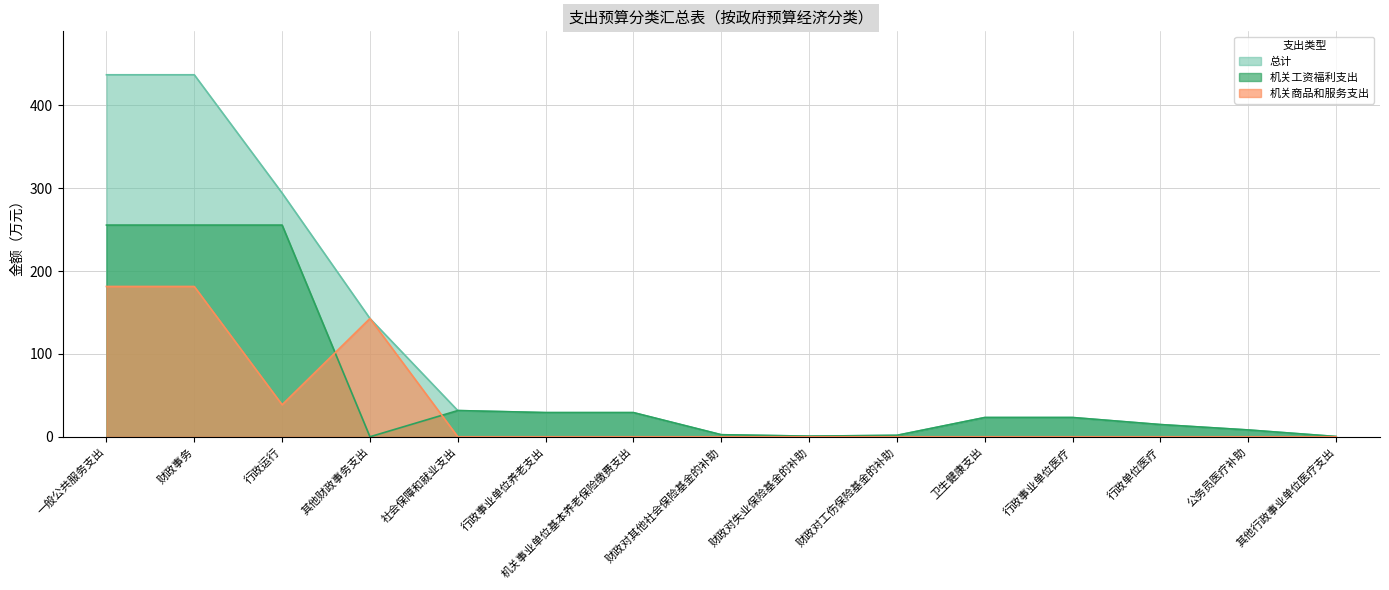

True or false: 总计 and 机关商品和服务支出 intersect in this chart.

False